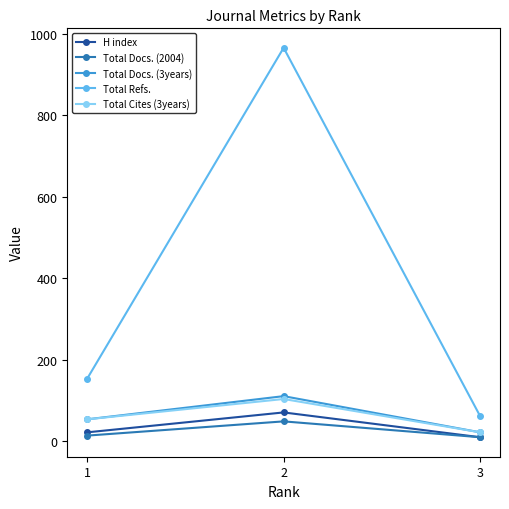

Which series has the widest spread of values?

Total Refs.